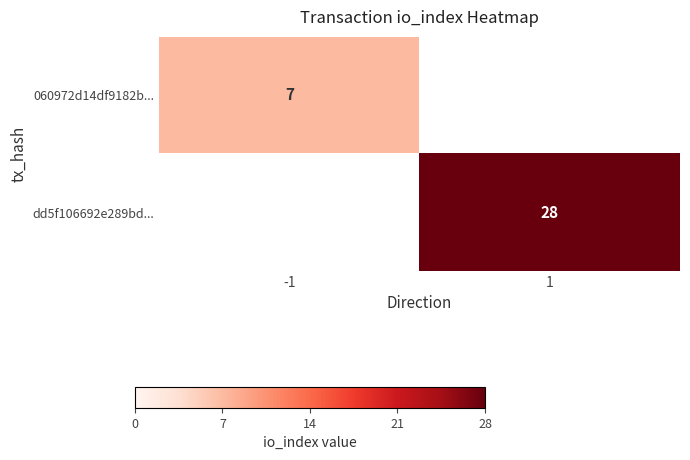

Is the value of dd5f106692e289bd... at 1 greater than the value of 060972d14df9182b... at -1?

Yes